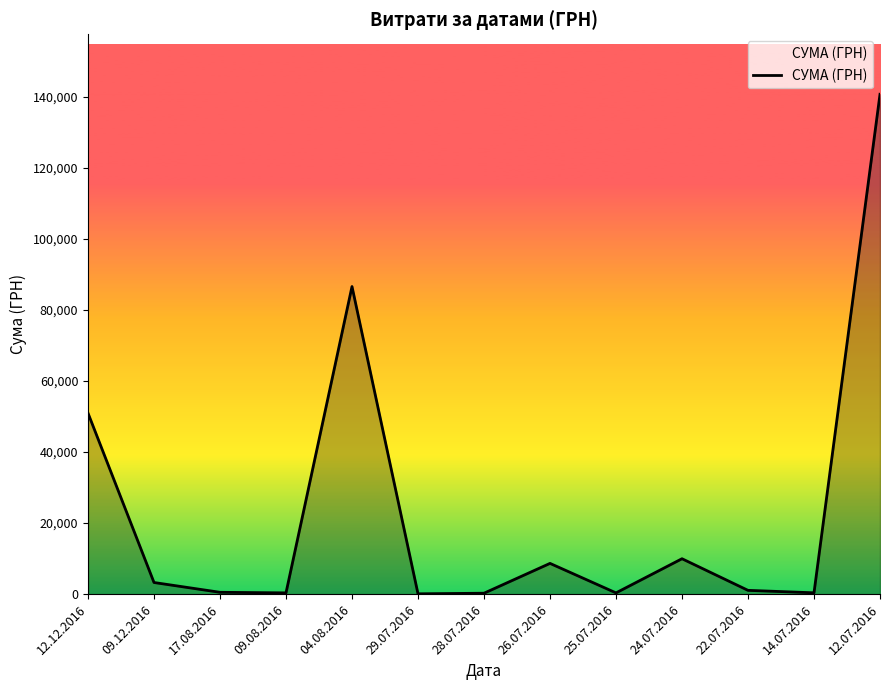

Where is the data nearest to the value 70401?

04.08.2016